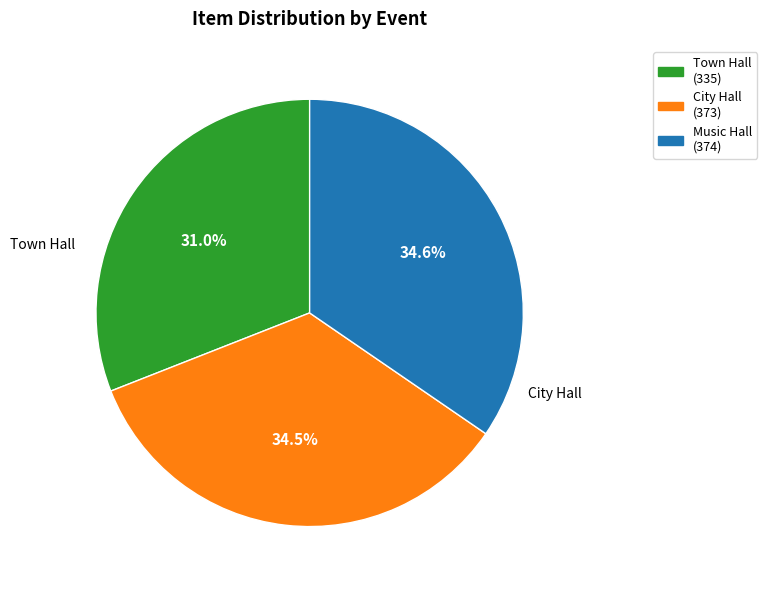

To the nearest percent, what is the difference between the largest and smallest slice percentages?

4%